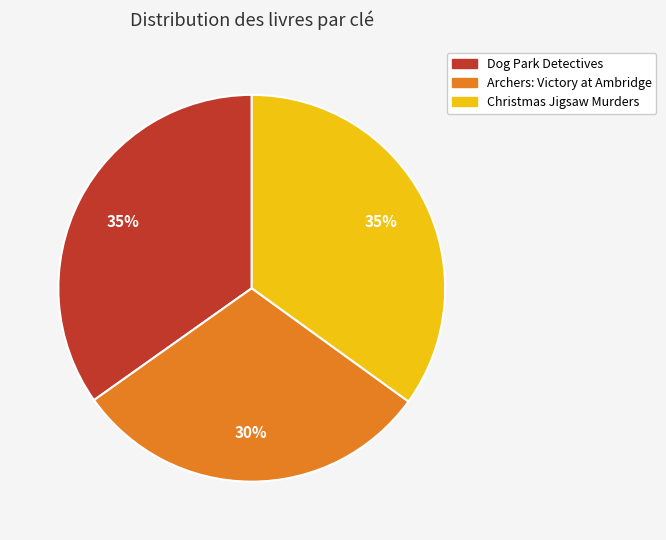

To the nearest percent, what portion does Christmas Jigsaw Murders represent?

35%